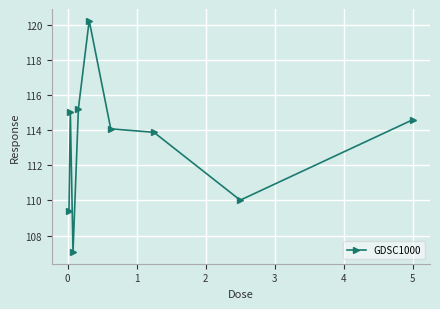

What is the difference between the maximum and minimum values?

13.2